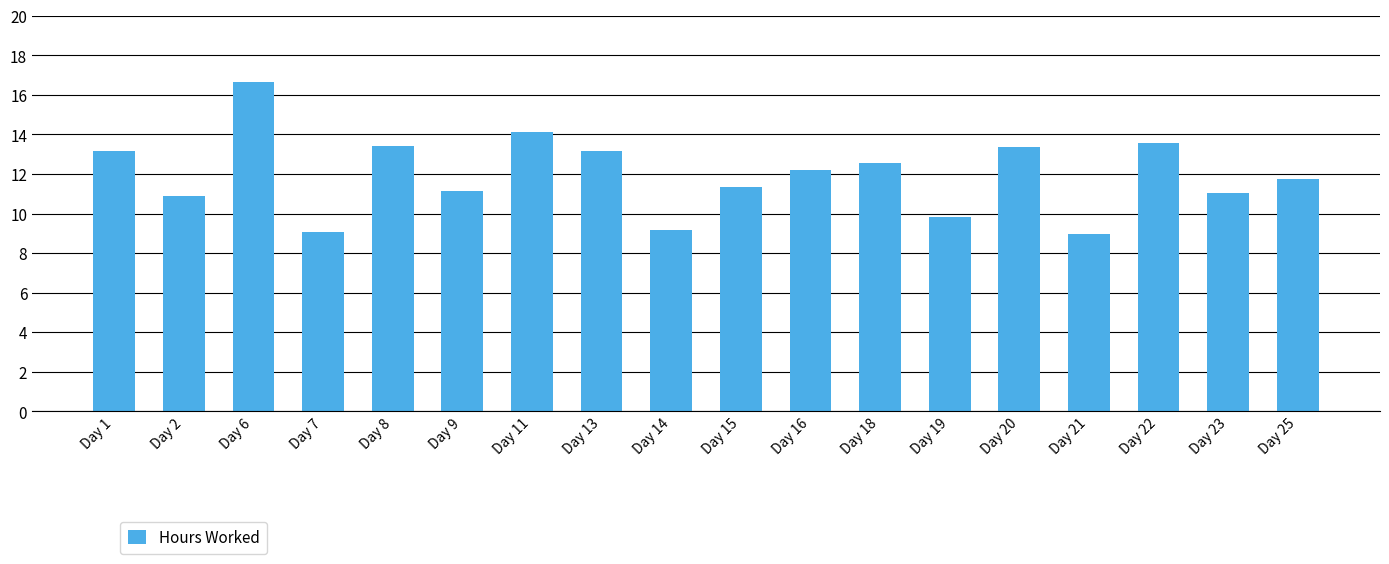

What is the smallest value displayed?

9.0